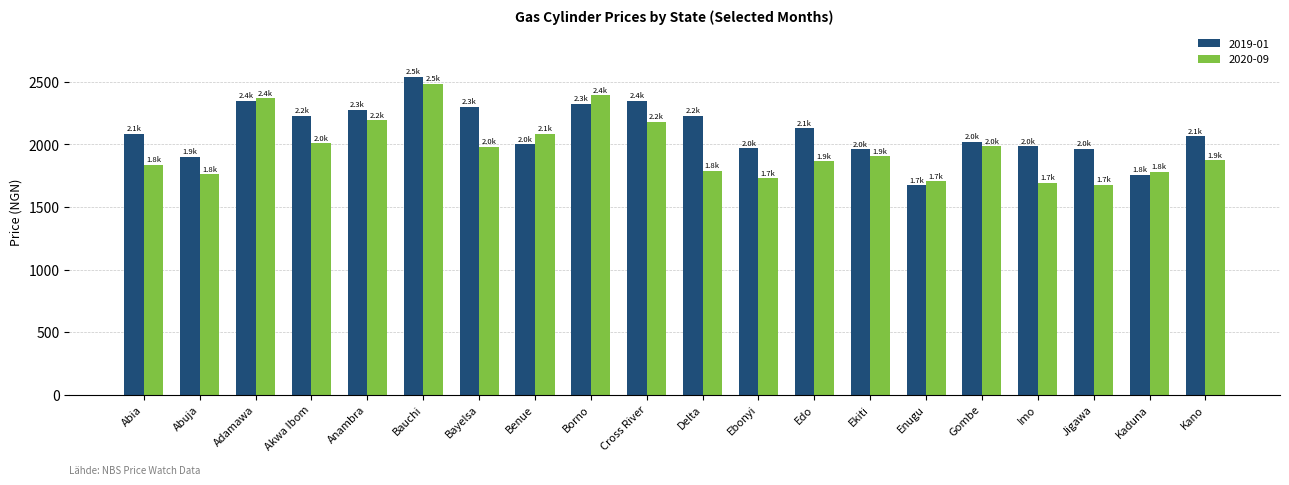

What is the sum of the 2020-09 values at Benue and Bayelsa?

4063.4